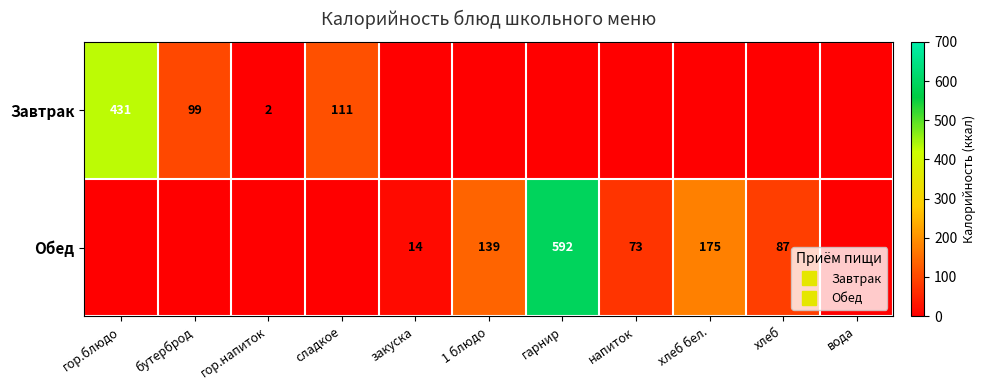

How many distinct data groups are displayed?

2